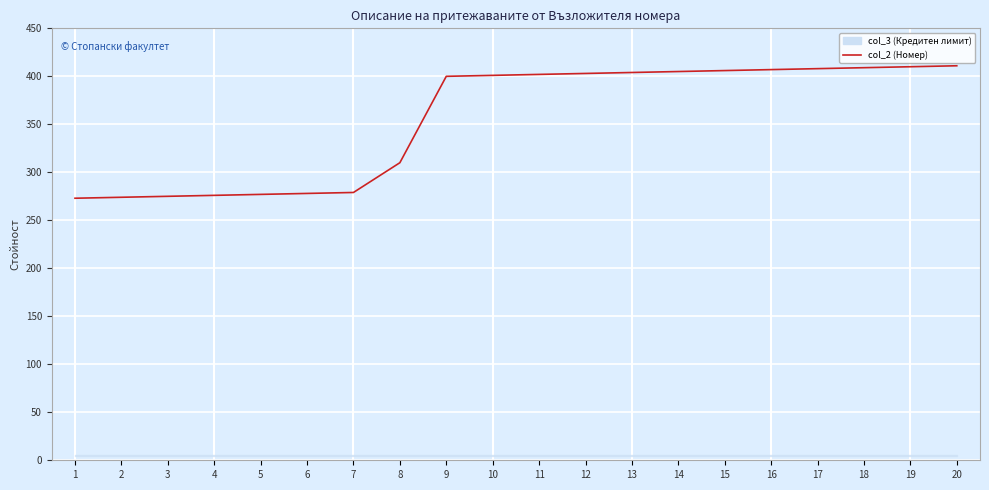

Which has a higher value, 19 or 1?

19